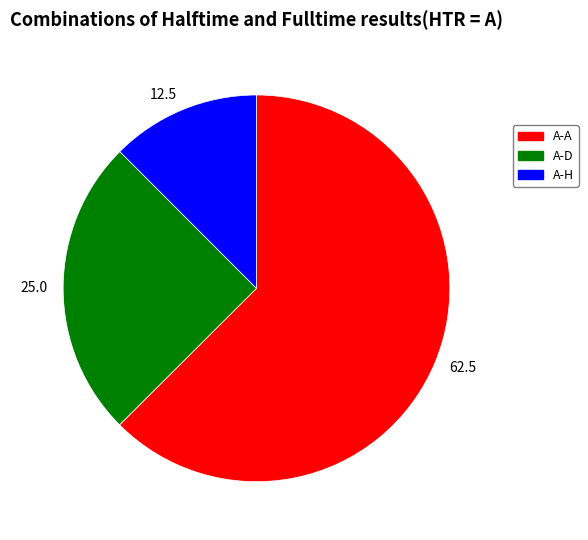

Rank the categories by value from highest to lowest.

62.5, 25.0, 12.5